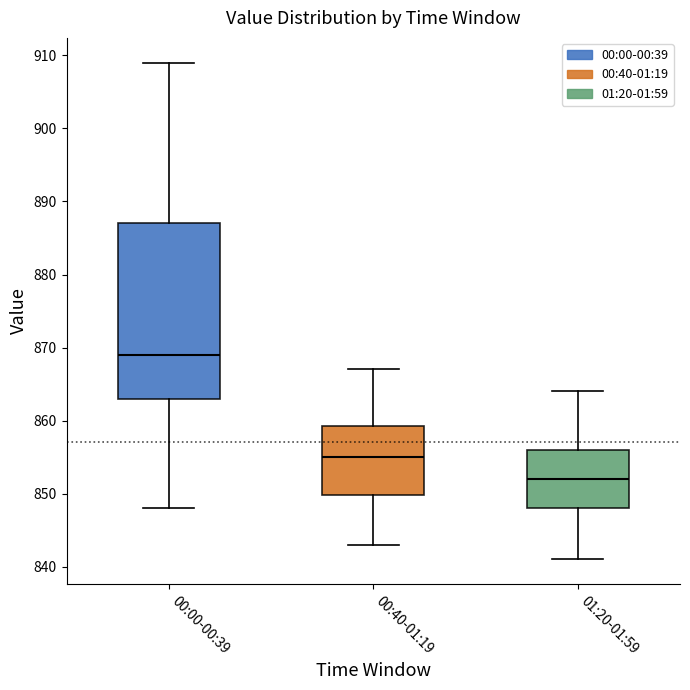

Which box's median line is the lowest?

01:20-01:59